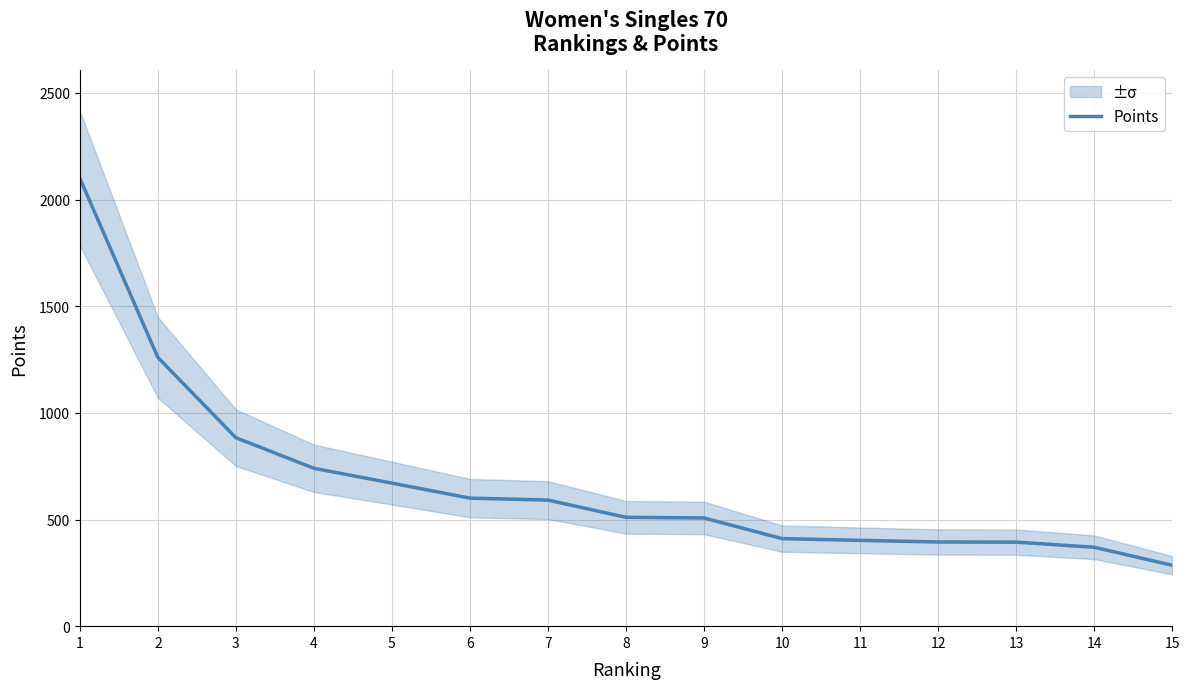

Does the chart have visible grid lines?

Yes